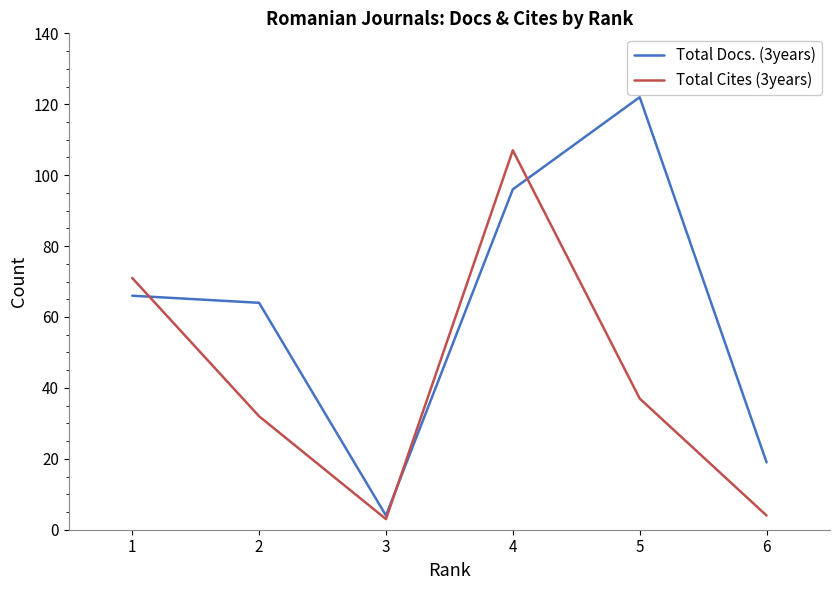

At which category is the sum across all series the highest?

4